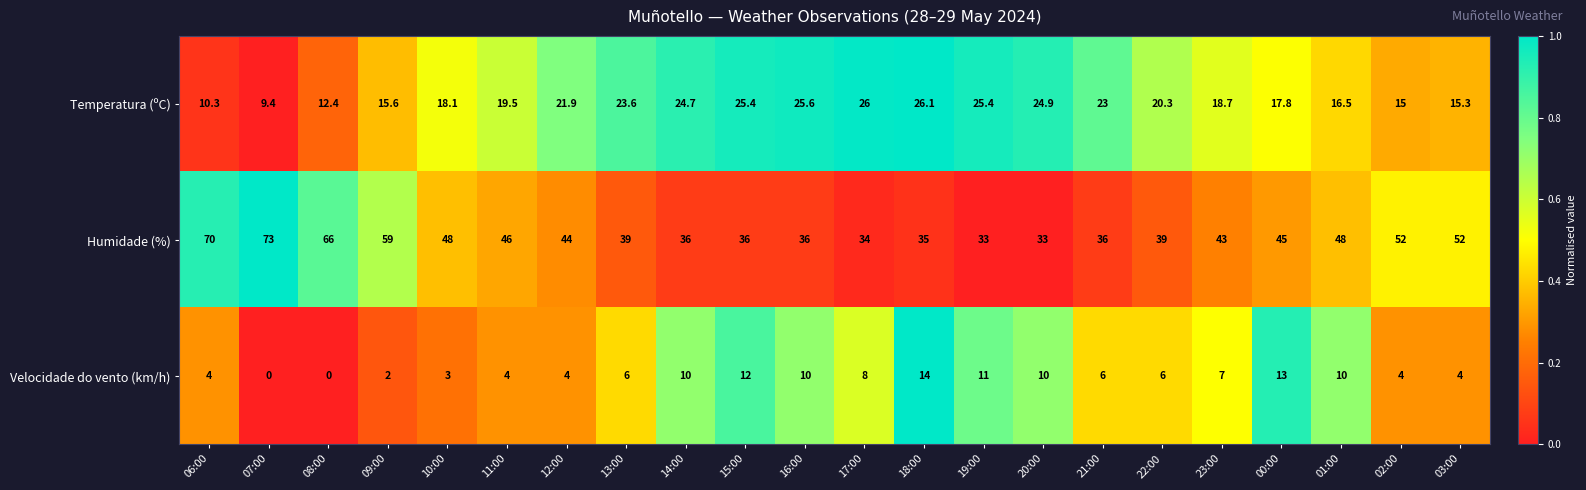

Which category has the highest value in the Humidade (%) series?

07:00